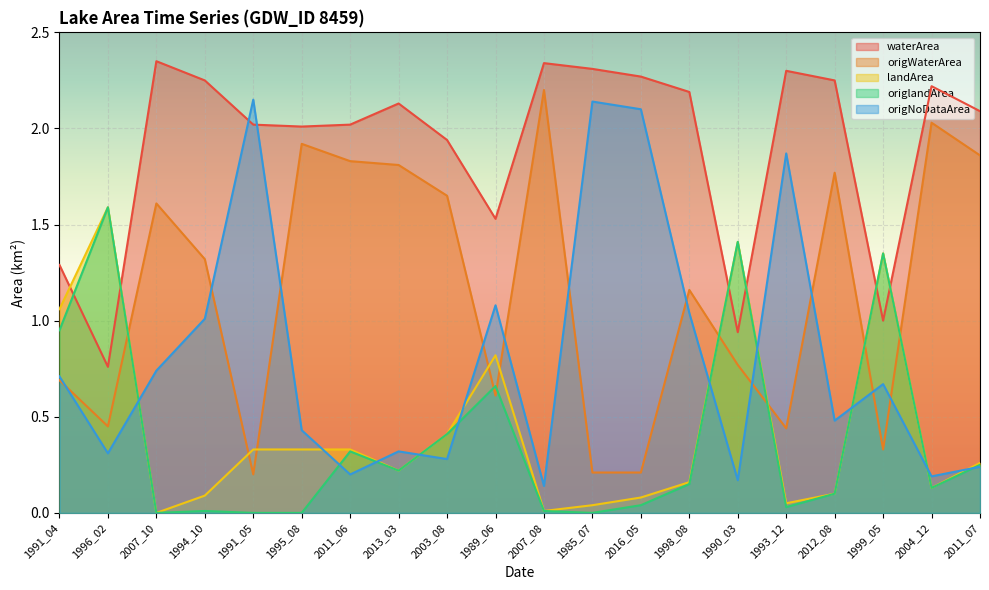

At how many categories does at least one series exceed 0?

20